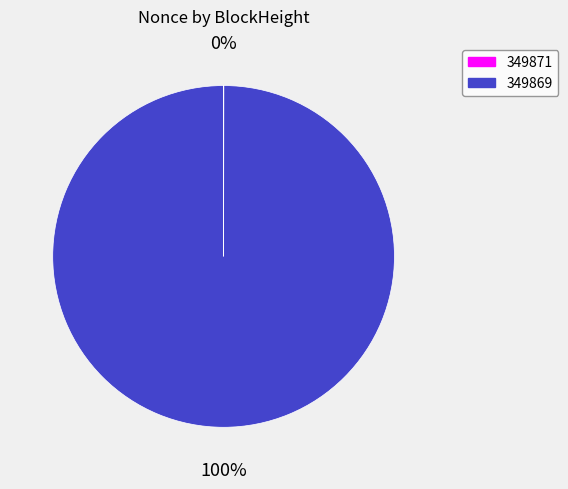

Which category has the biggest portion of the pie?

349869